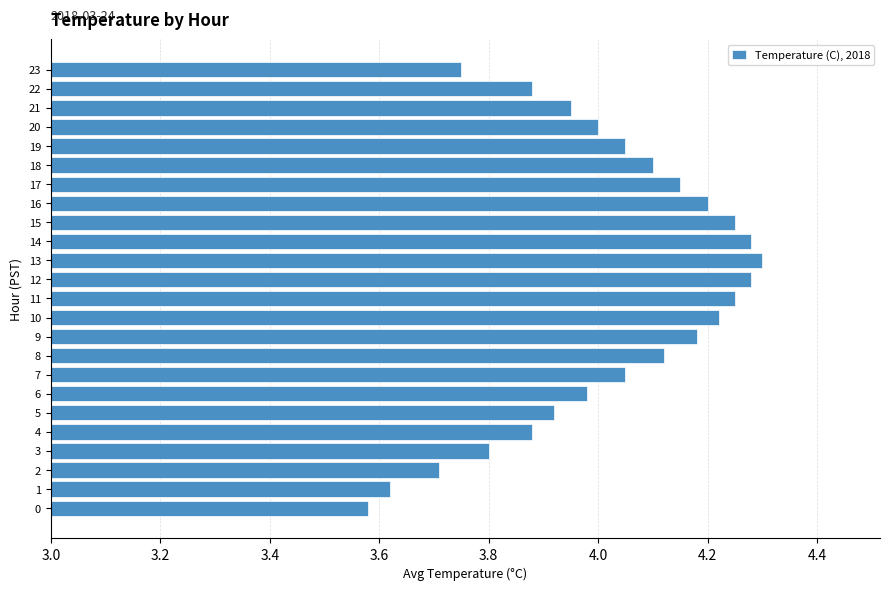

Approximately how many times larger is the value at 16 compared to 14?

1.0